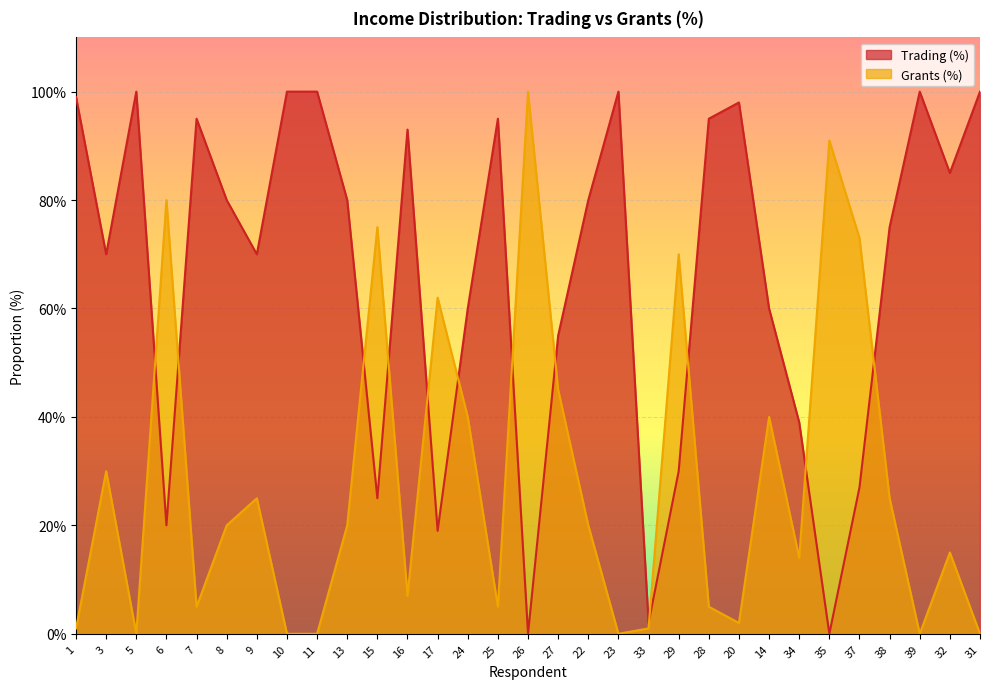

Reading right to left, list all the values displayed in this chart.

Trading (%): 31=100	32=85	39=100	38=75	37=27	35=0	34=39	14=60	20=98	28=95	29=30	33=2	23=100	22=80	27=55	26=0	25=95	24=60	17=19	16=93	15=25	13=80	11=100	10=100	9=70	8=80	7=95	6=20	5=100	3=70	1=99
Grants (%): 31=0	32=15	39=0	38=25	37=73	35=91	34=14	14=40	20=2	28=5	29=70	33=1	23=0	22=20	27=45	26=100	25=5	24=40	17=62	16=7	15=75	13=20	11=0	10=0	9=25	8=20	7=5	6=80	5=0	3=30	1=1